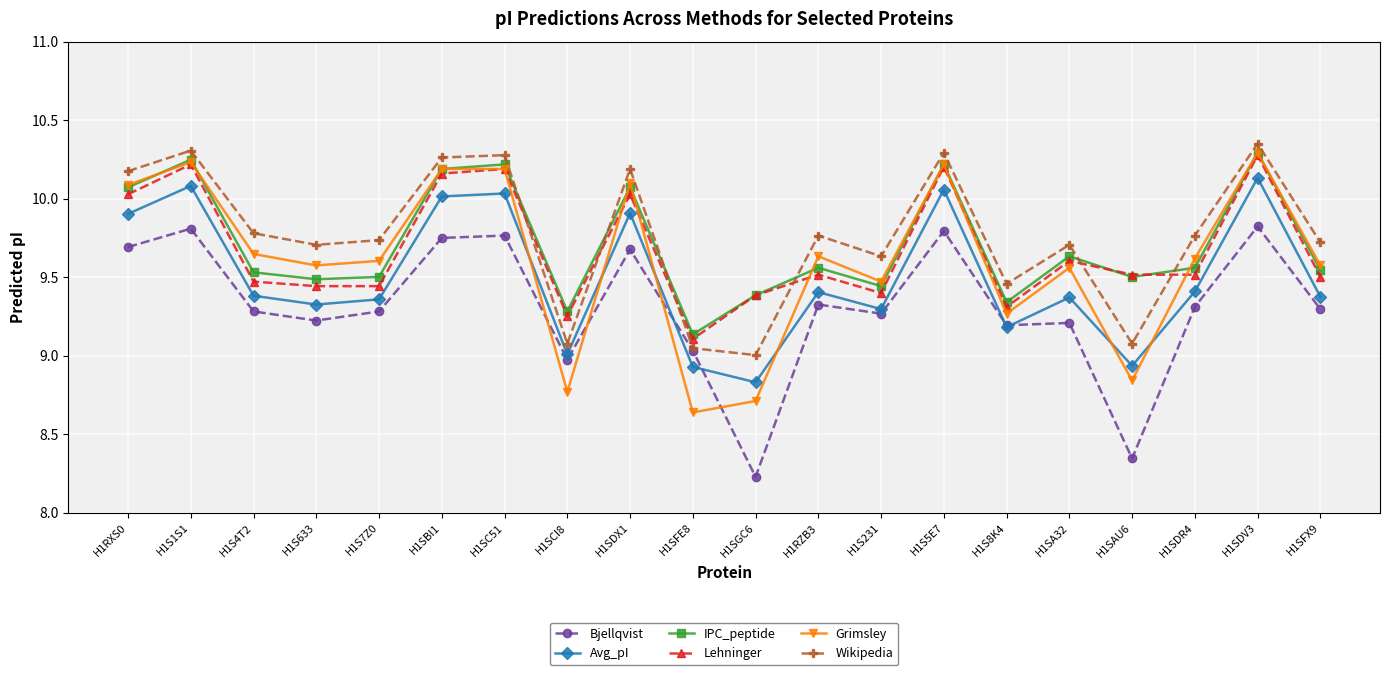

What is the label of the 19th point from the right?

H1S1S1